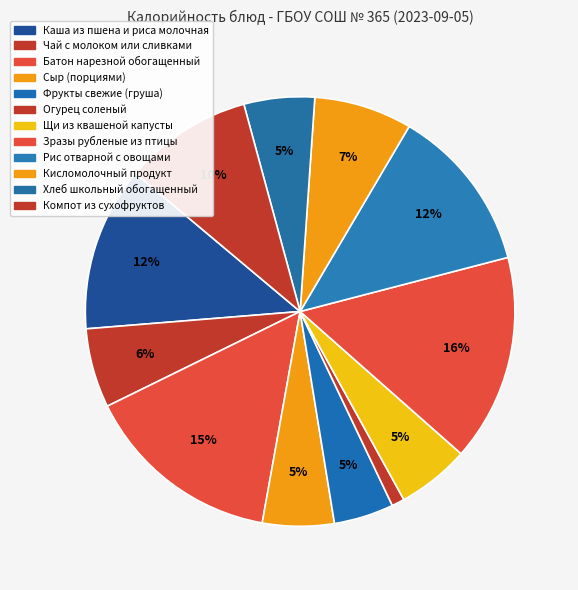

Count the number of slices in the pie.

12